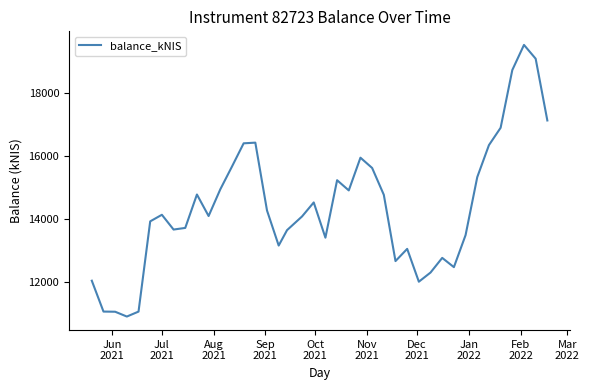

What is the greatest value displayed?

19527.2